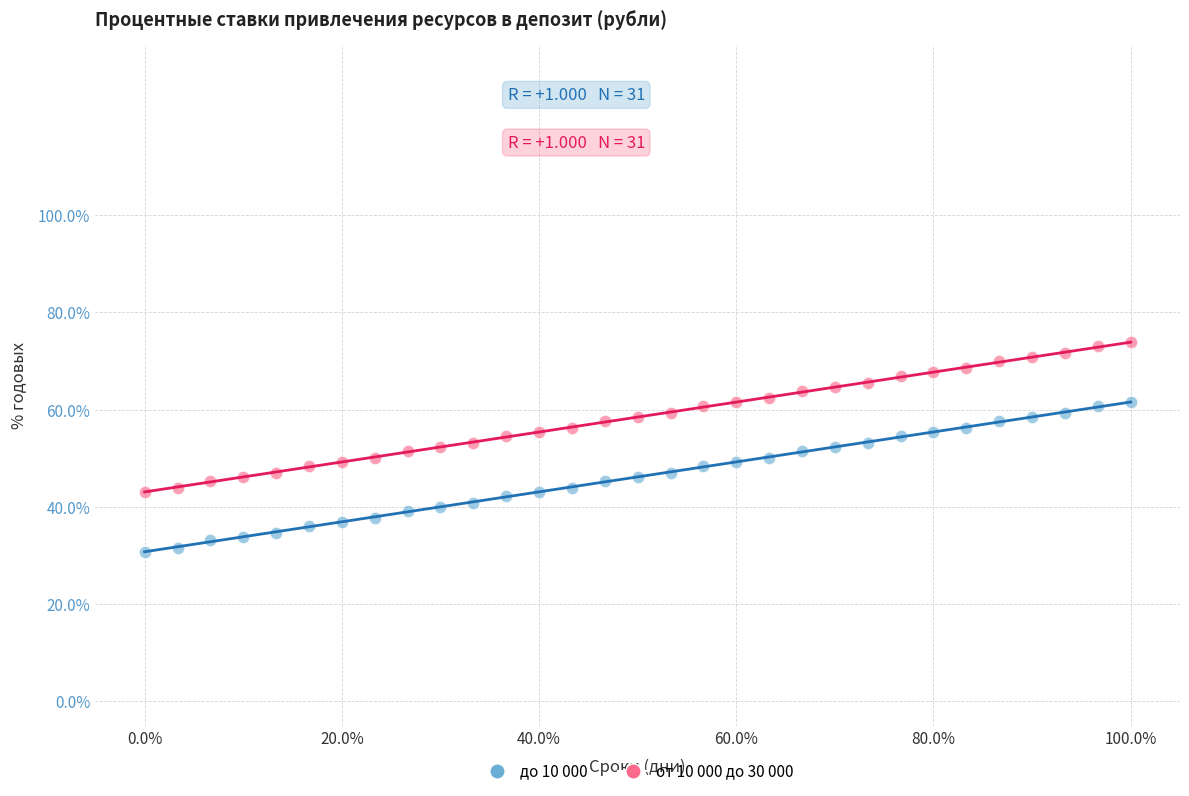

Which series contains the lowest Y value?

до 10 000